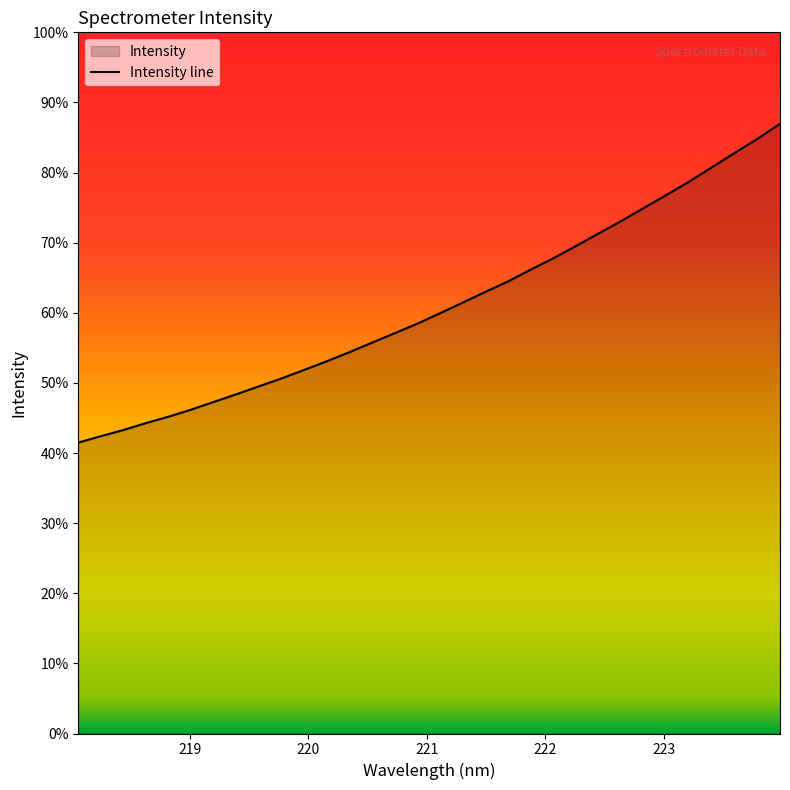

True or false: the data shows 7124.8 at 27.

False